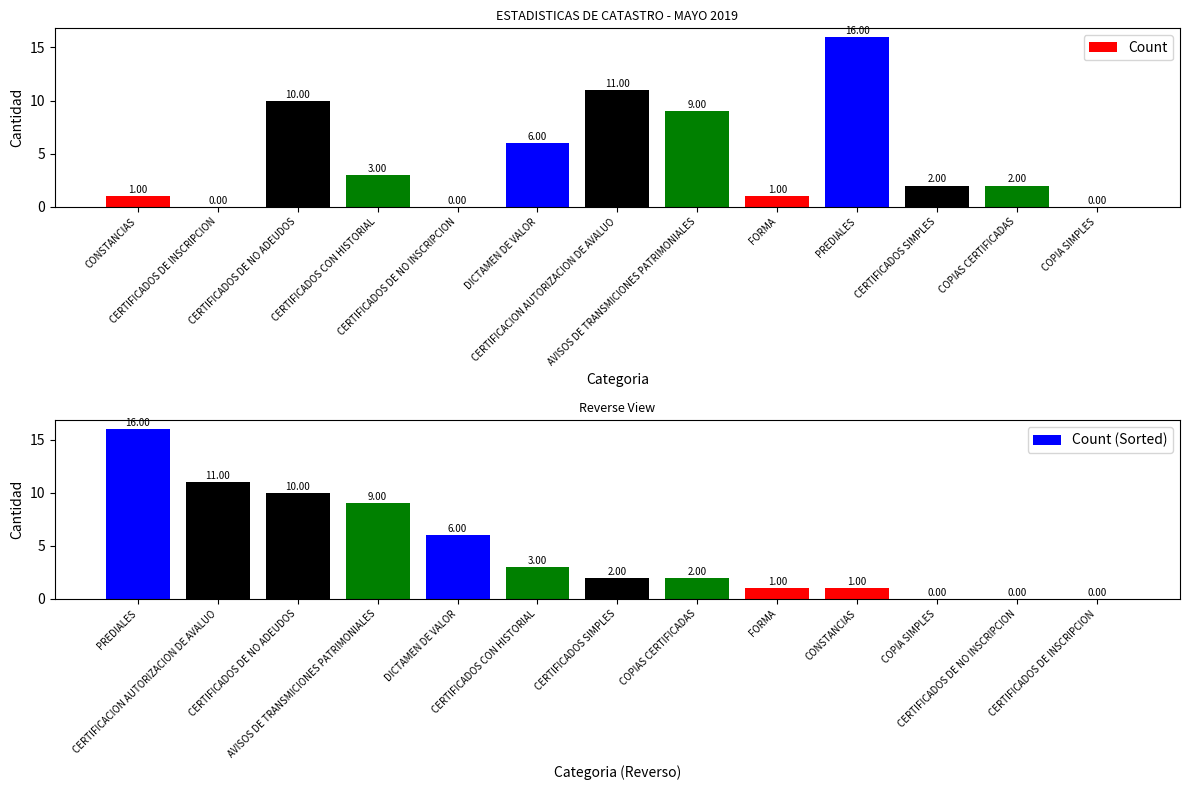

At which category is the sum across all series the highest?

CERTIFICADOS DE NO ADEUDOS